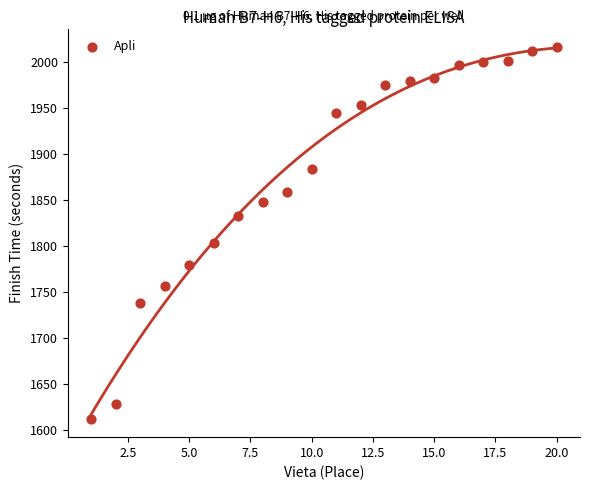

What Y value in the scatter plot is closest to 1814?

1803.7